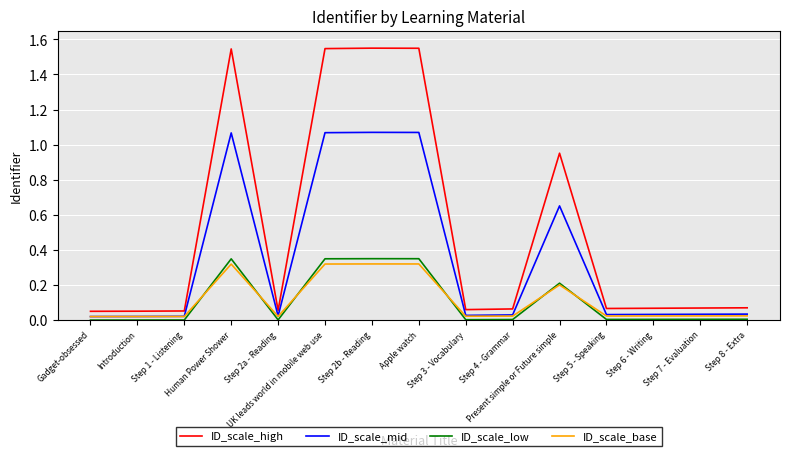

Count the number of categories in the chart.

15